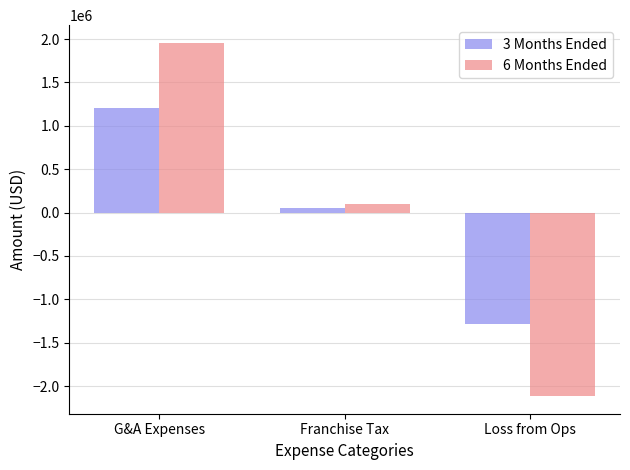

What is the difference between the highest and lowest values at Loss from Ops?

825103